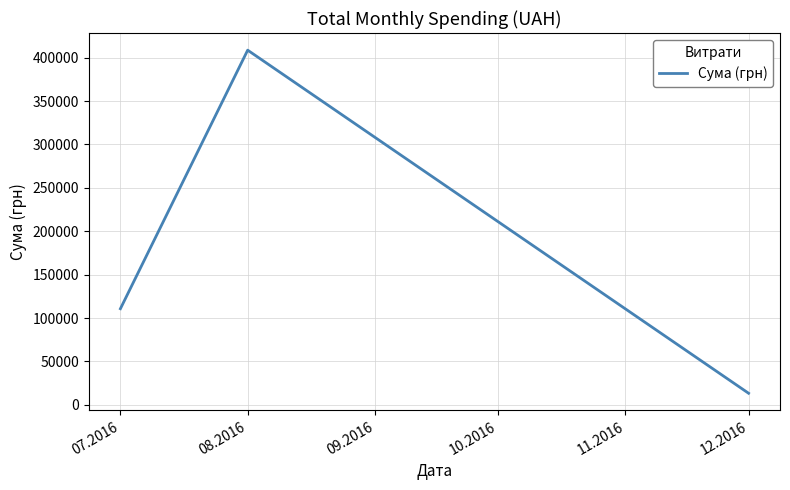

Count the number of data series in this chart.

1